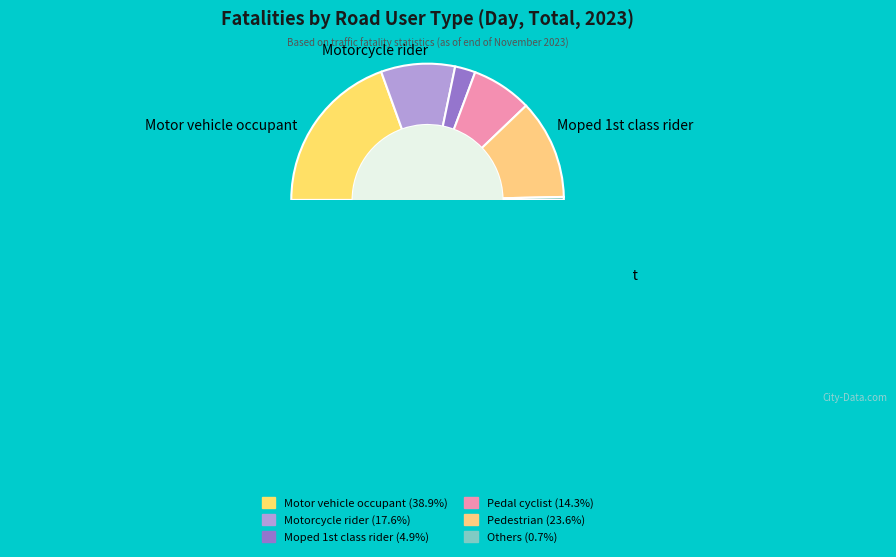

What is the change in value from Motor vehicle occupant to Pedal cyclist?

-314